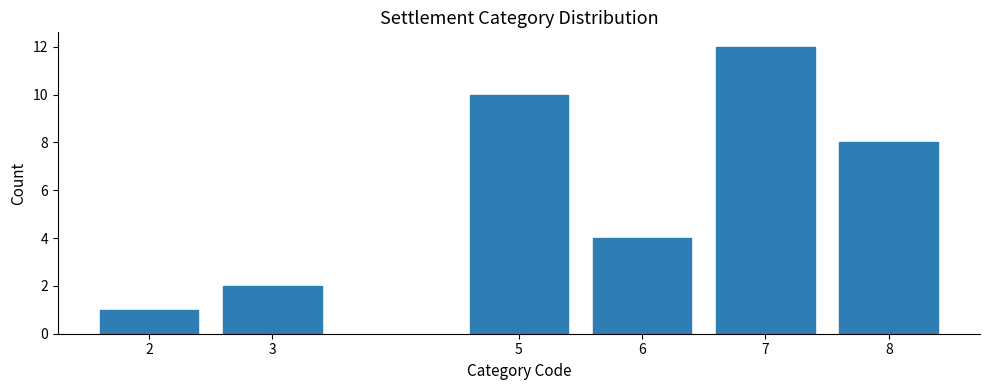

Reading left to right, list all the values displayed in this chart.

2=1	3=2	5=10	6=4	7=12	8=8